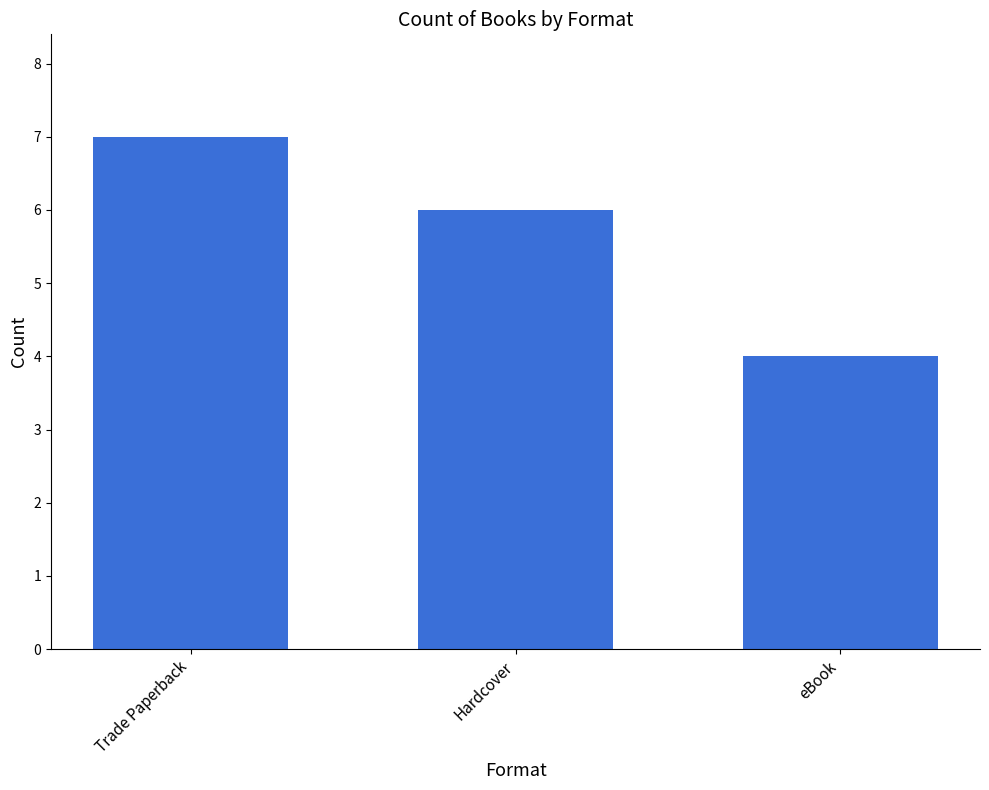

What is the label of the 3rd bar from the left?

eBook